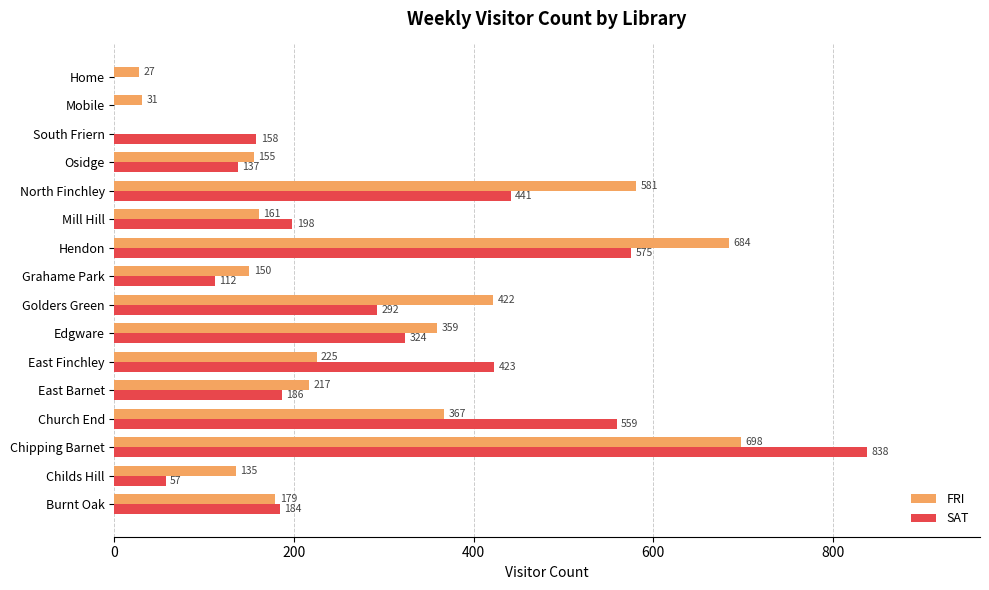

Is it true that SAT equals 292 at Golders Green?

True